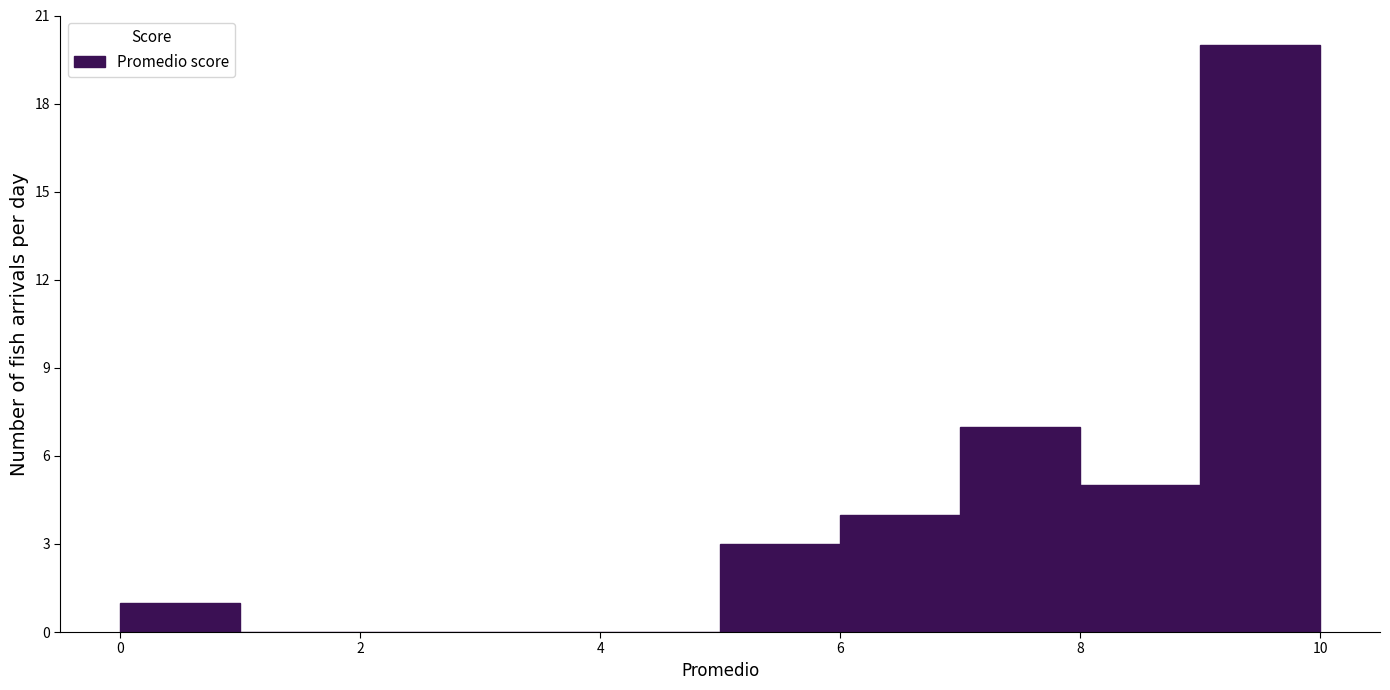

Reading left to right, list every bar in this chart as the range it spans on the x-axis followed by its height. The values are not printed on the chart, so give them approximately, as read against the axis.

0 to 1: 1
1 to 2: 0
2 to 3: 0
3 to 4: 0
4 to 5: 0
5 to 6: 3
6 to 7: 4
7 to 8: 7
8 to 9: 5
9 to 10: 20